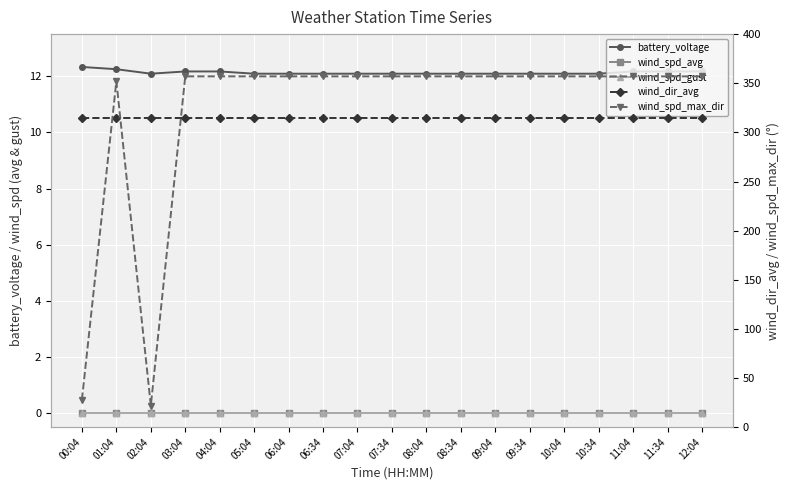

What is the lowest value of the wind_dir_avg series?

315.0